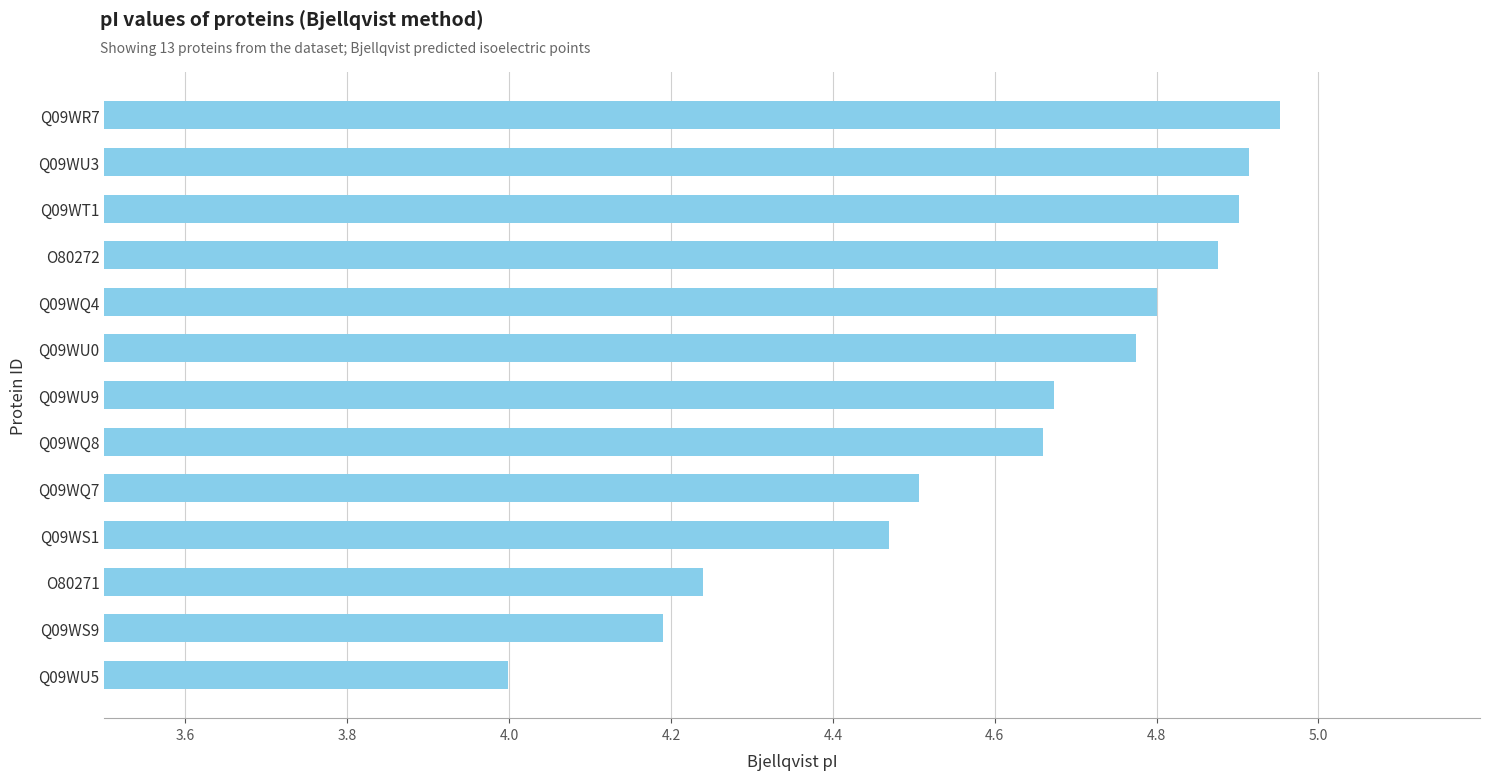

What is the ratio of the value at Q09WU0 to the value at Q09WQ7?

1.1